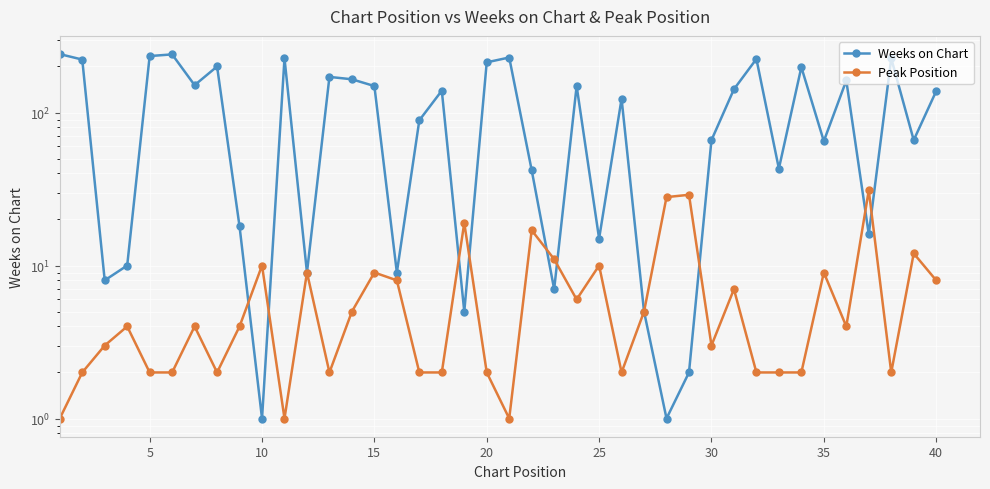

Rank the series at 15 from lowest to highest value.

Peak Position, Weeks on Chart